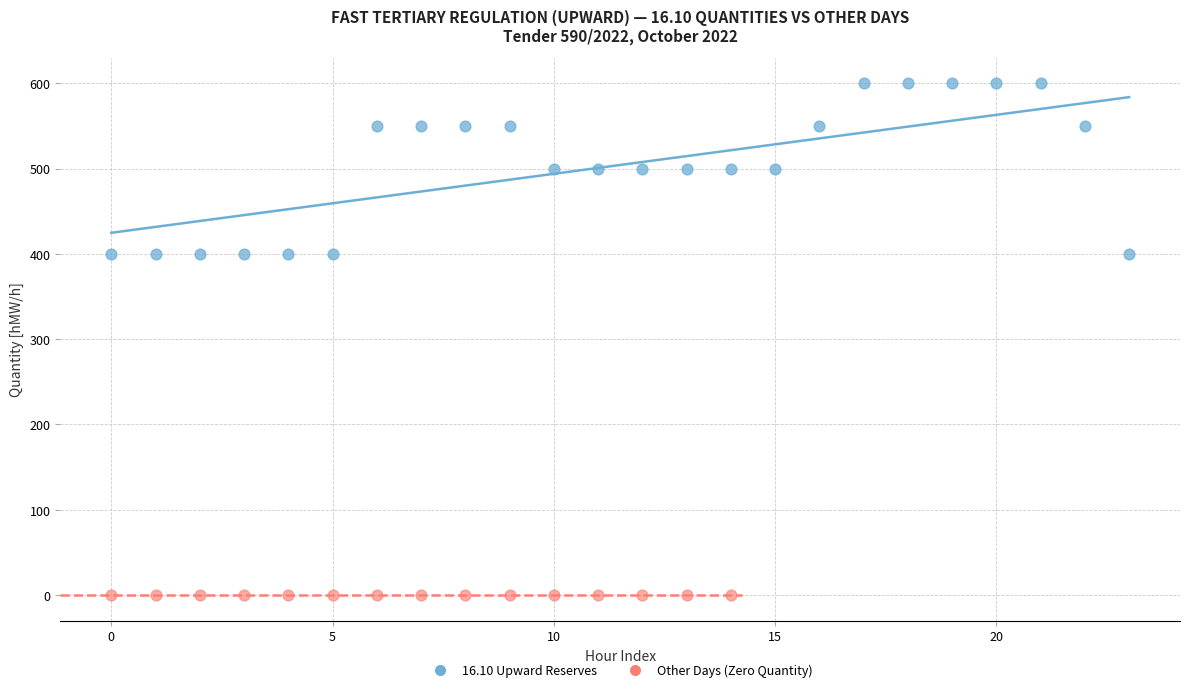

Which series reaches the minimum Y coordinate?

Other Days (Zero Quantity)